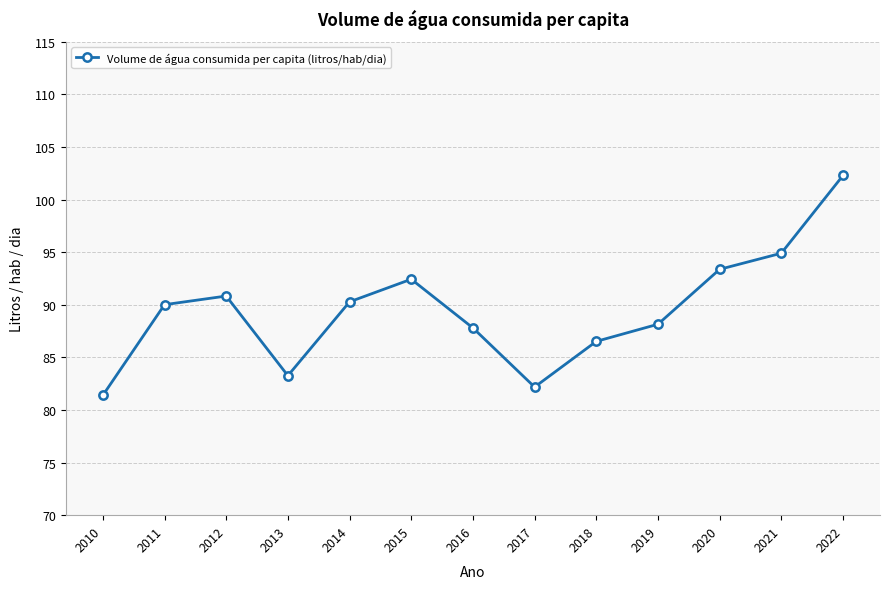

At which label does the data first exceed 90?

2011